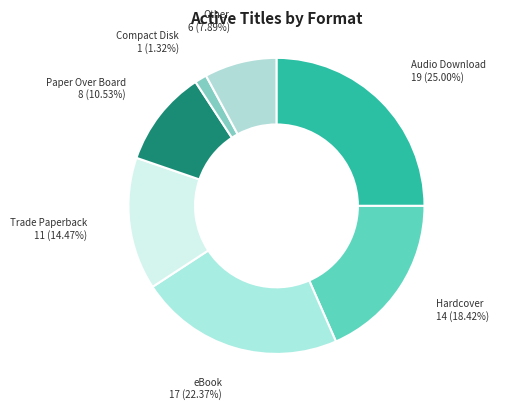

Count the number of slices in the pie.

7